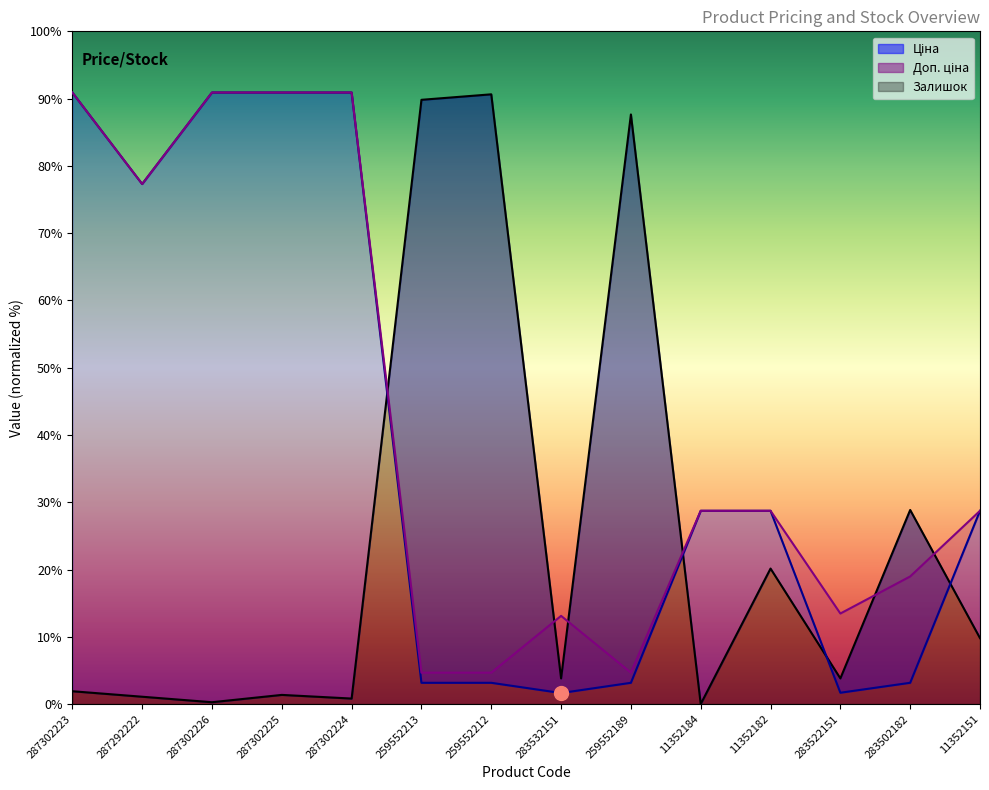

Which series has the widest spread of values?

Залишок